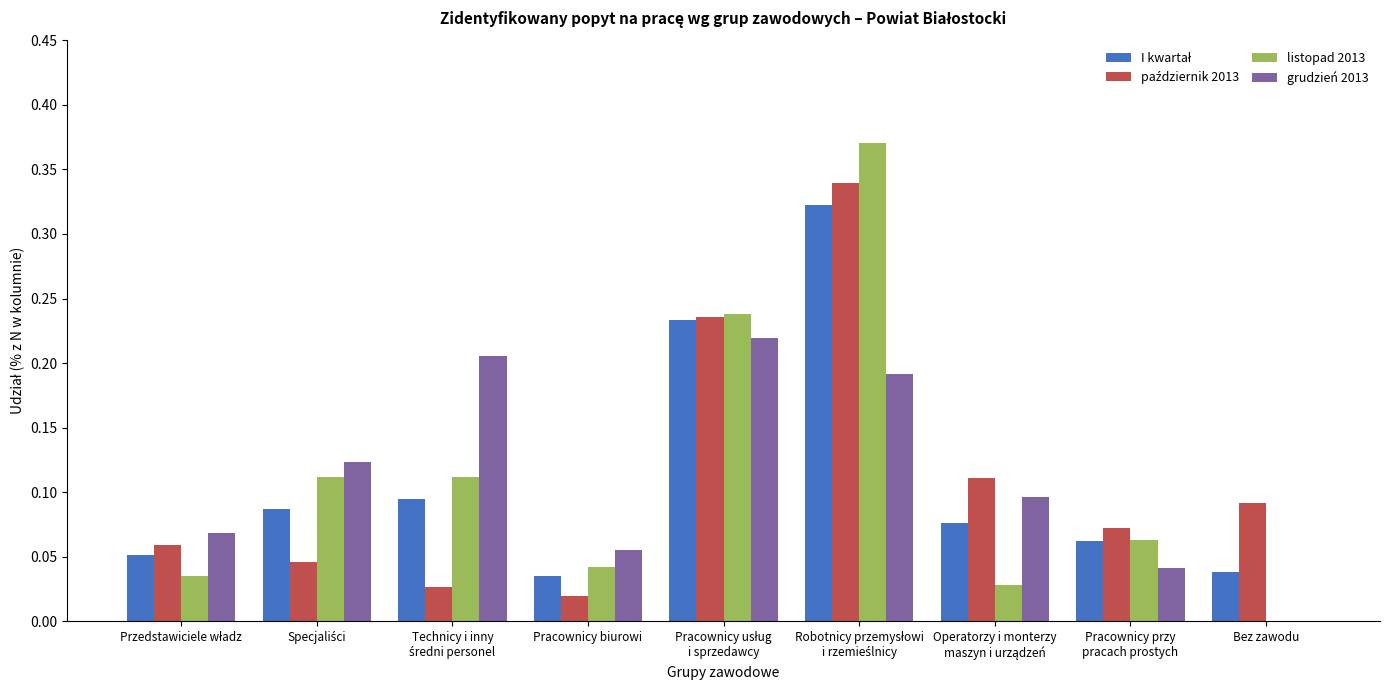

The value of grudzień 2013 at Pracownicy biurowi is 0.1. True or false?

True